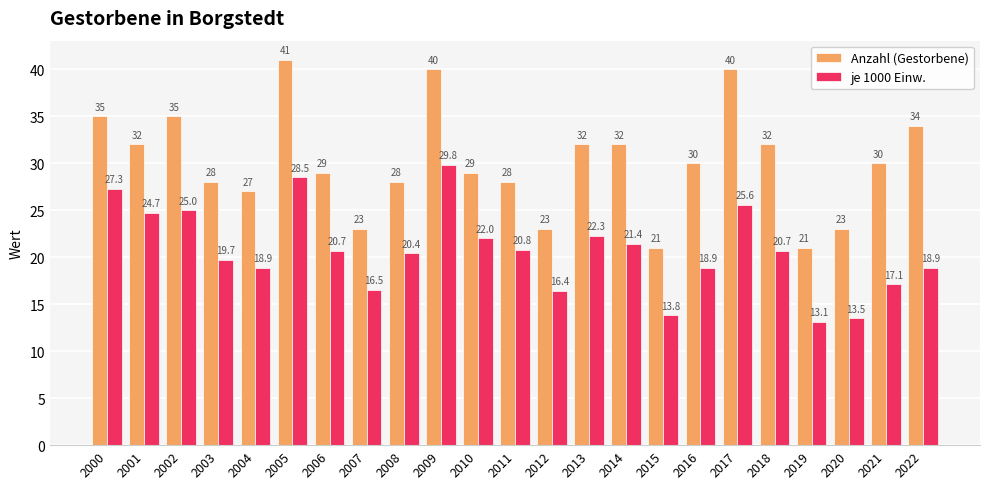

The Anzahl (Gestorbene) series shows 5.4 at 2019. True or false?

False